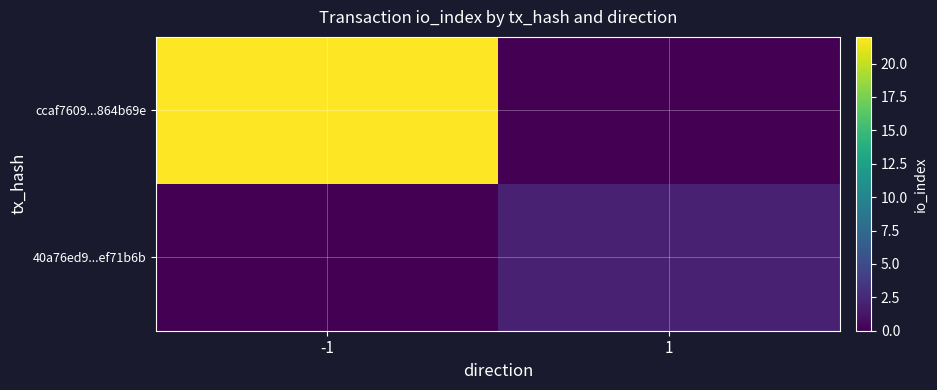

Reading right to left, what are all the values shown in this chart?

ccaf7609...864b69e: 1=0	-1=22
40a76ed9...ef71b6b: 1=2	-1=0